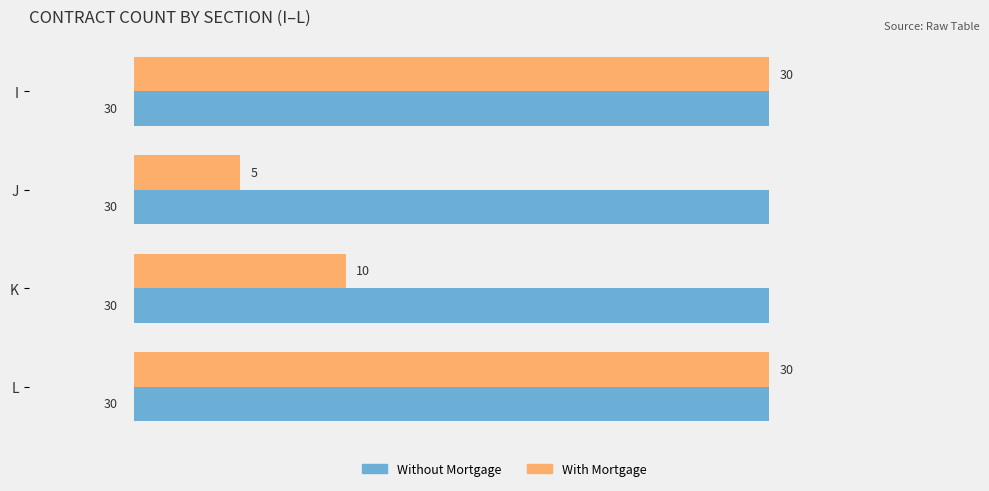

True or false: With Mortgage has a value of 16 at K.

False